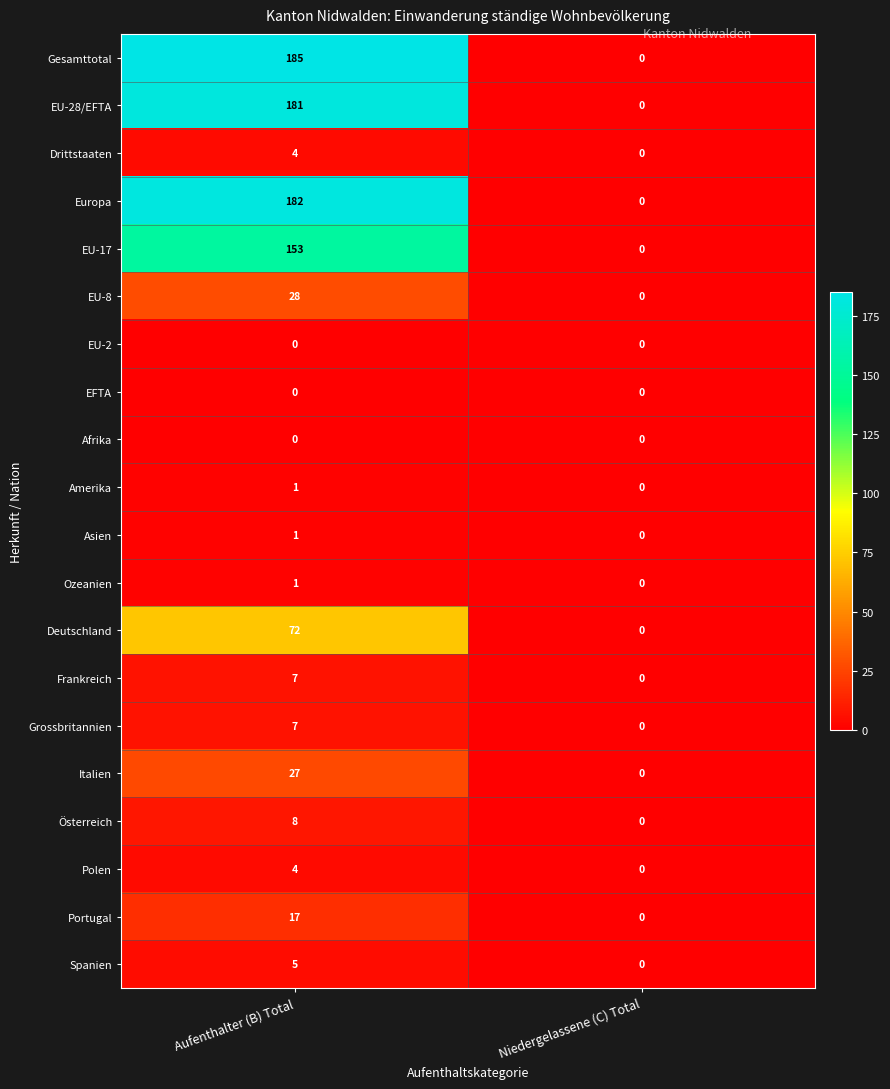

What is the sum of all Grossbritannien values?

7